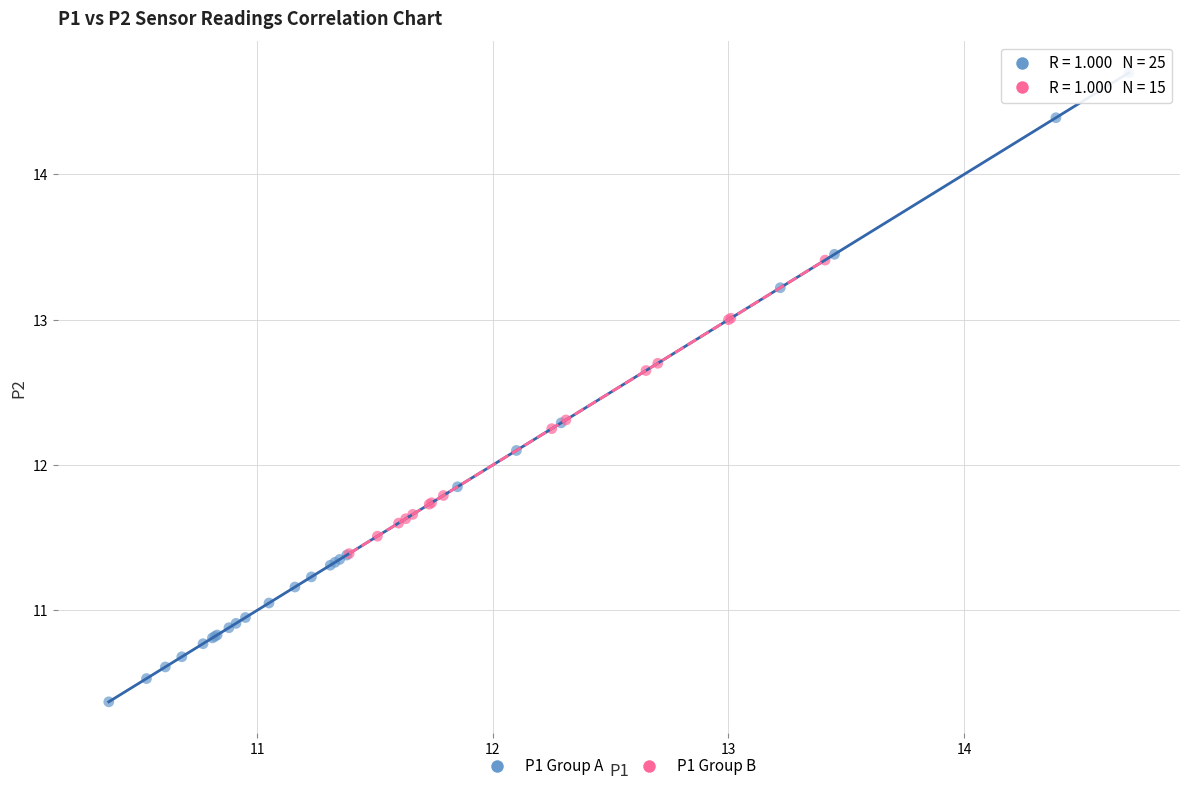

Which series reaches the minimum Y coordinate?

P1 Group A